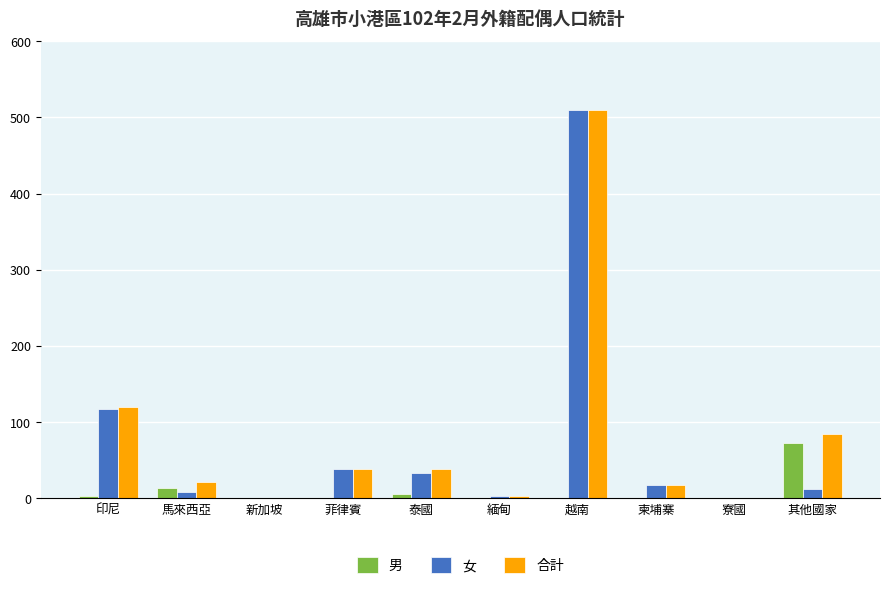

Which series changed the most between 新加坡 and 其他國家?

合計